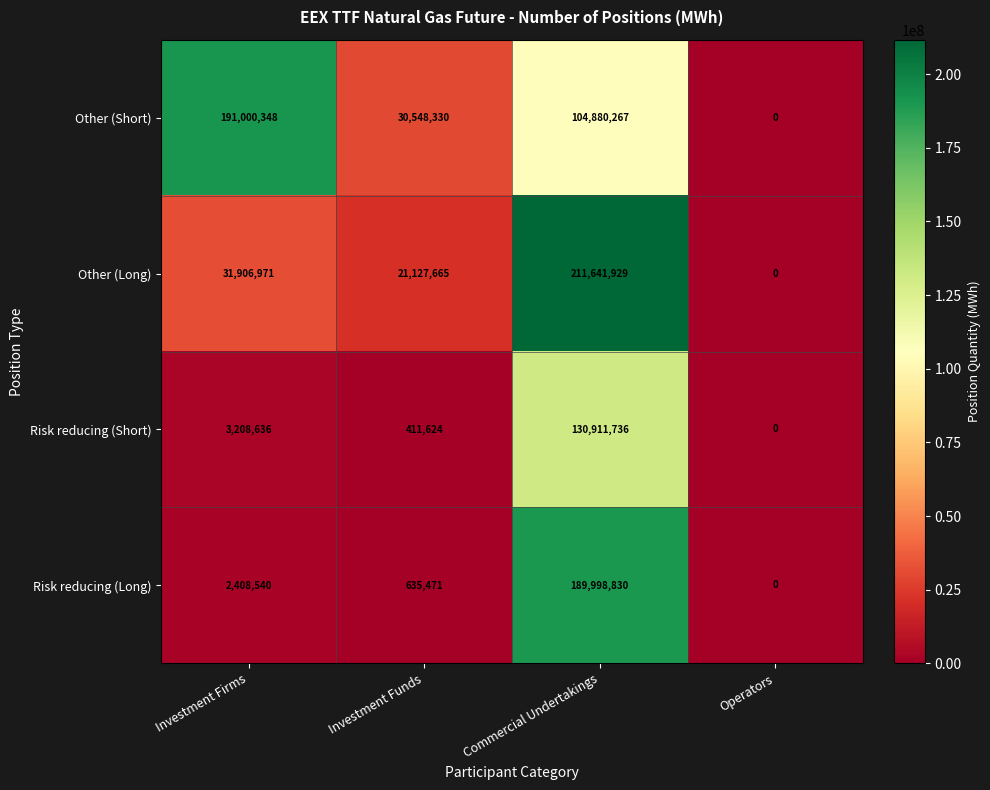

Rank the categories by Other (Long) value from lowest to highest.

Operators, Investment Funds, Investment Firms, Commercial Undertakings